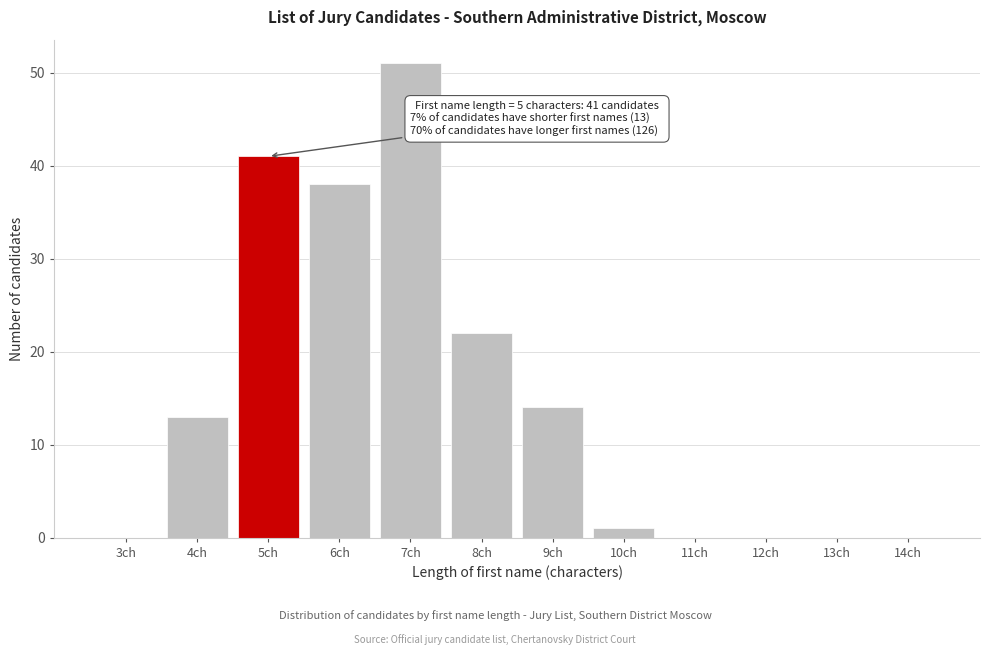

Reading left to right, transcribe all the data shown in this chart.

3ch=0	4ch=13	5ch=41	6ch=38	7ch=51	8ch=22	9ch=14	10ch=1	11ch=0	12ch=0	13ch=0	14ch=0